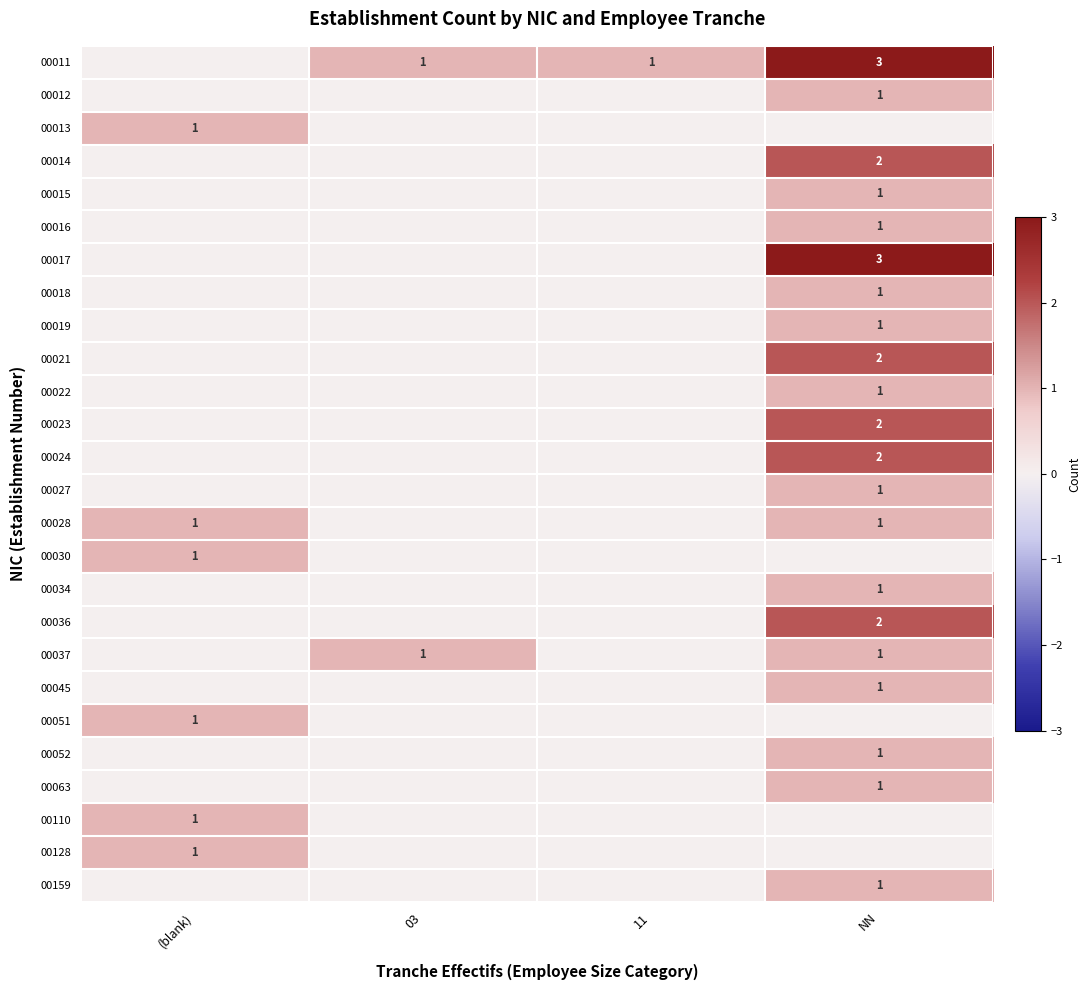

At which category is the sum across all series the highest?

NN